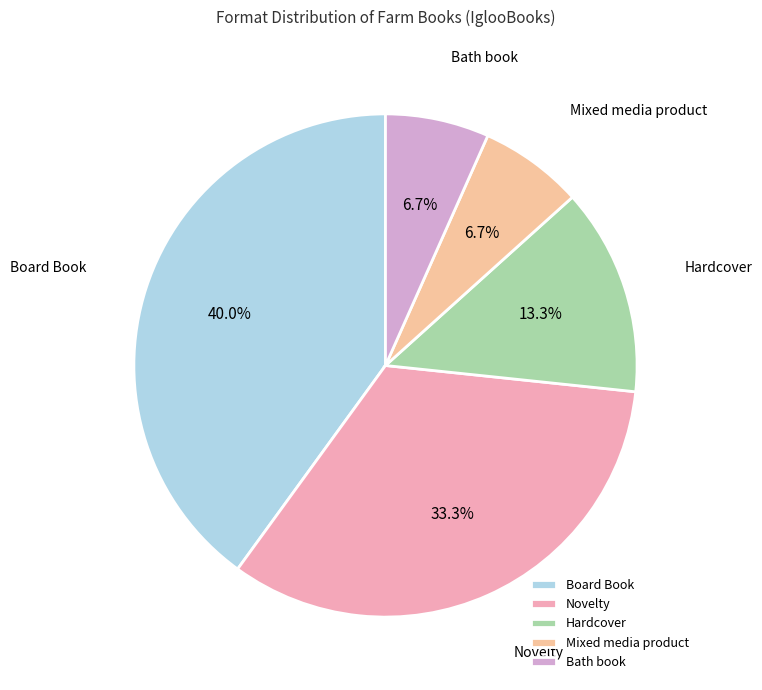

Is it true that Novelty is 33% of the pie?

True